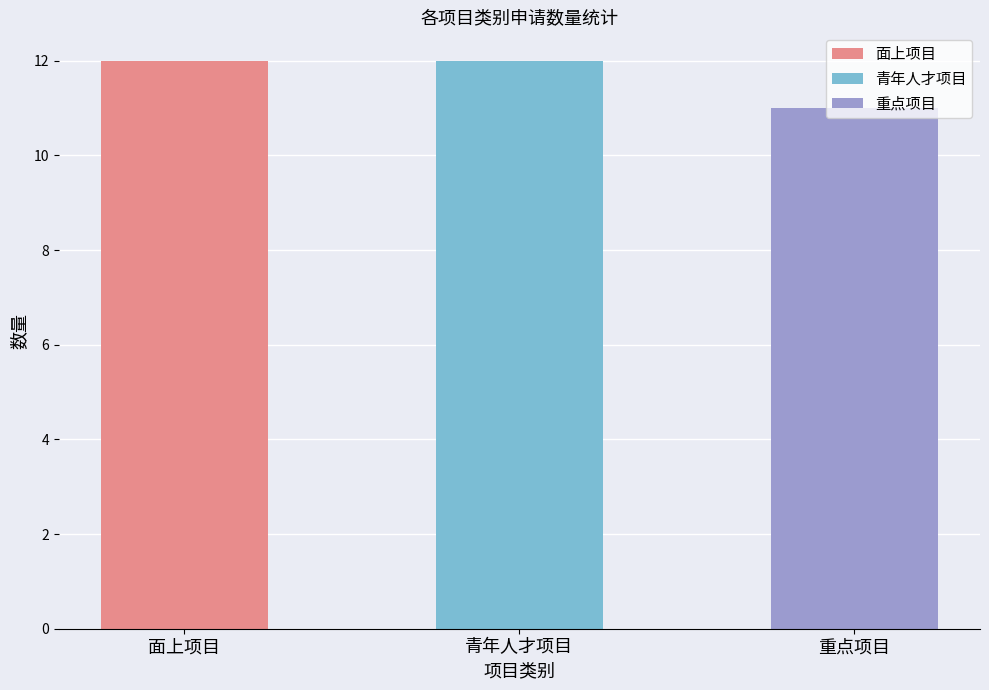

What is the label of the 3rd bar from the left?

重点项目